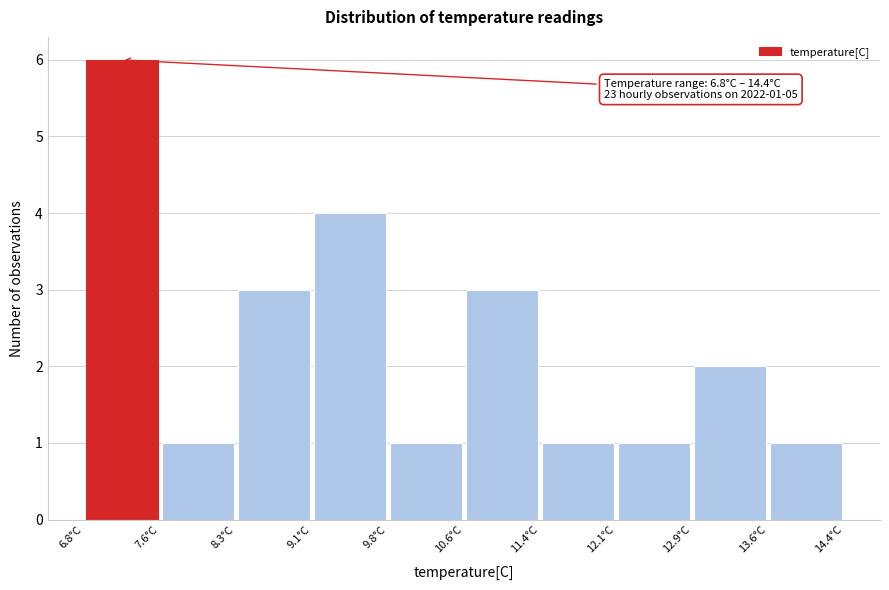

Which range on the x-axis has the tallest bar?

6.80 to 7.56